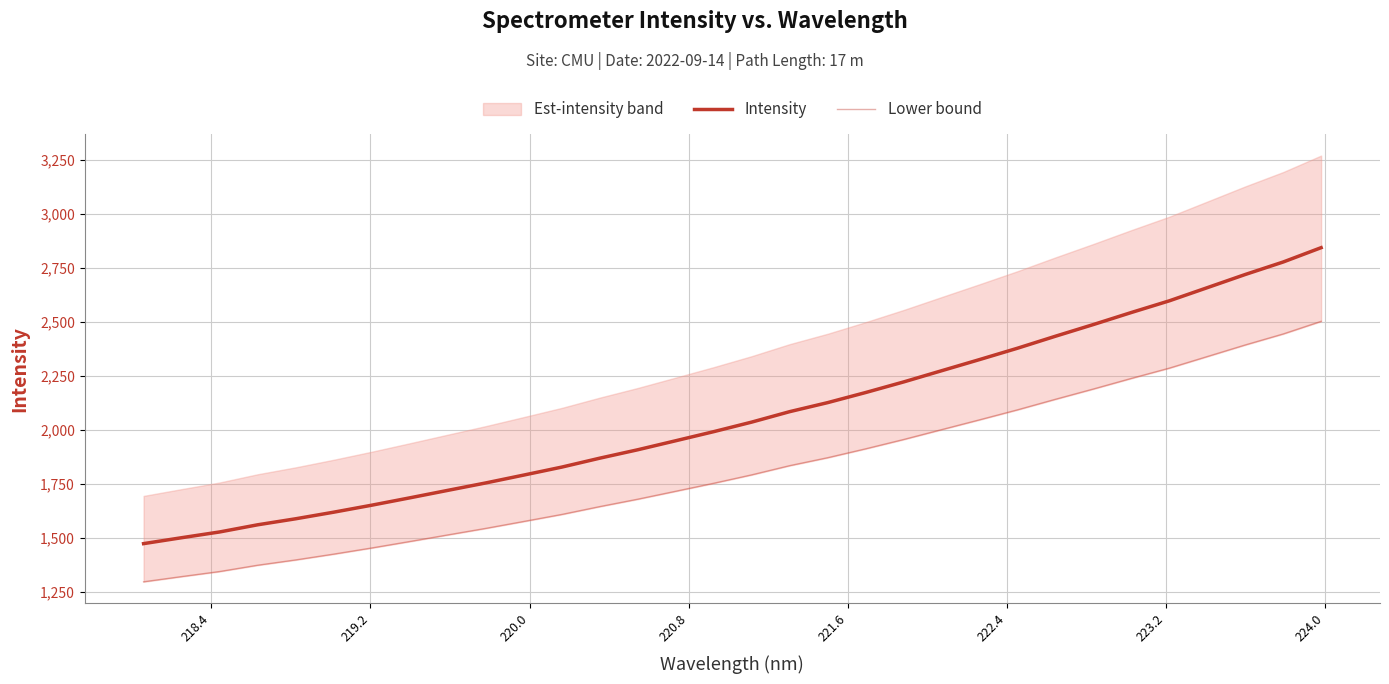

Does the chart have visible grid lines?

Yes